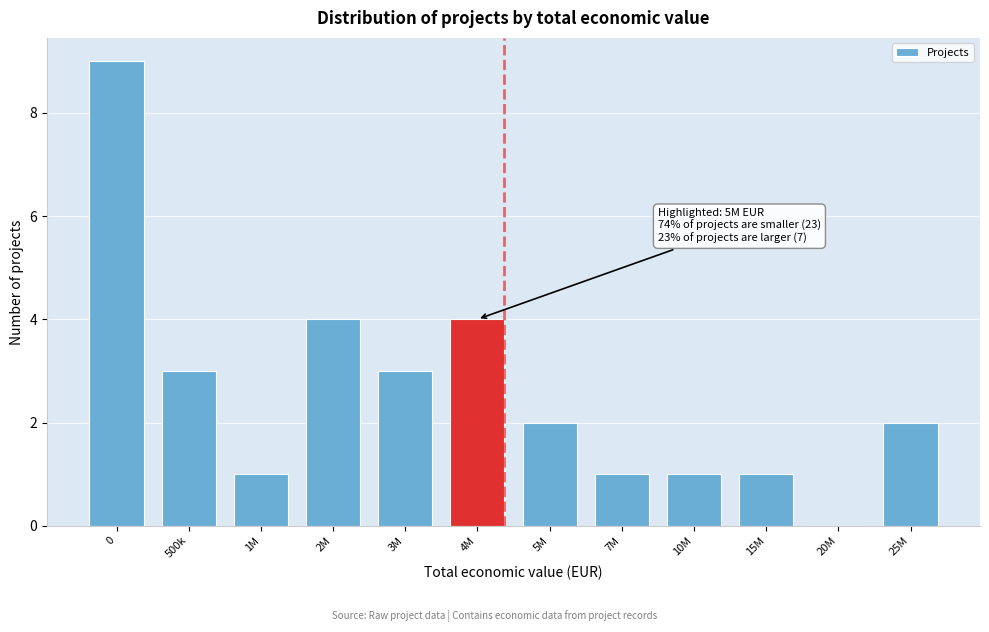

Reading left to right, what are all the values shown in this chart?

0=9	500k=3	1M=1	2M=4	3M=3	4M=4	5M=2	7M=1	10M=1	15M=1	20M=0	25M=2